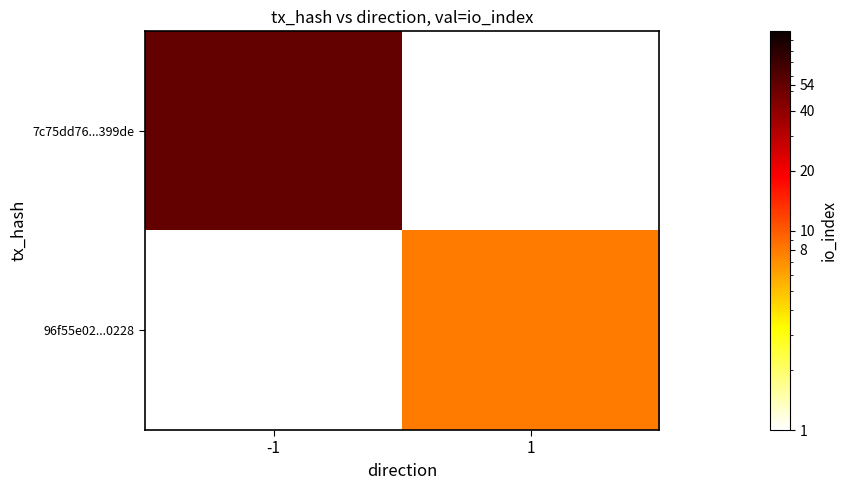

At how many categories does at least one series exceed 49?

1